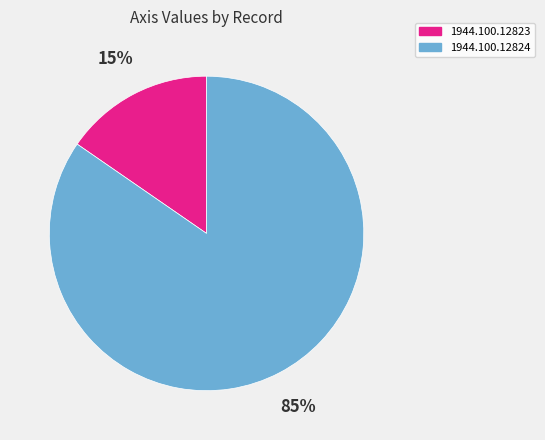

Rank the categories by value from highest to lowest.

1944.100.12824, 1944.100.12823